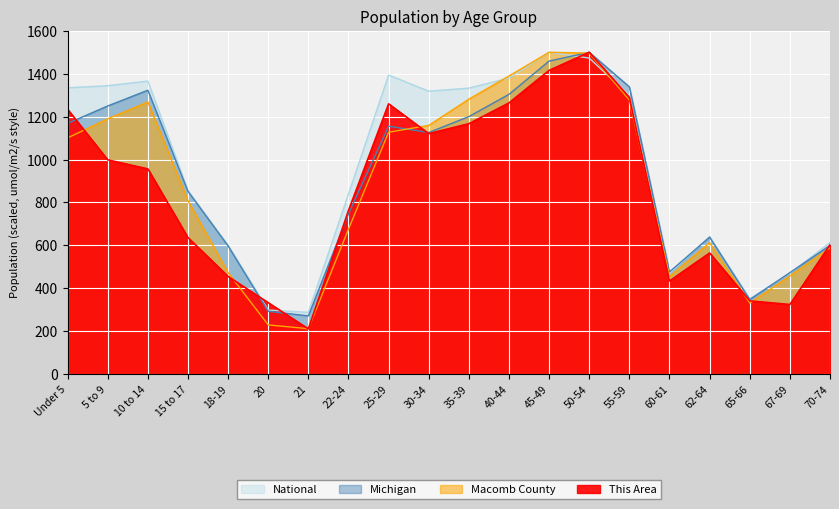

How many series are shown in this chart?

4